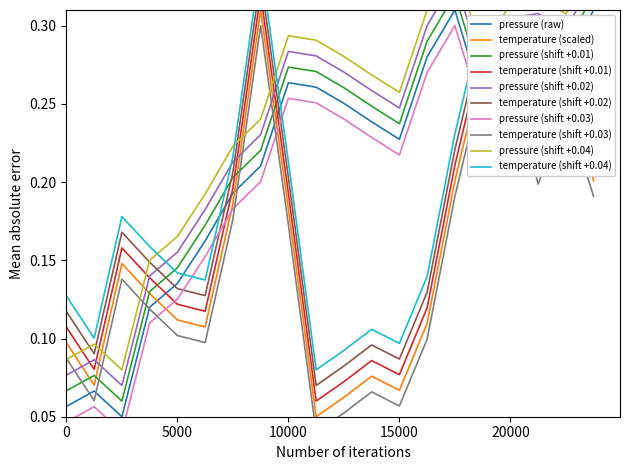

What is the smallest value displayed?

0.1